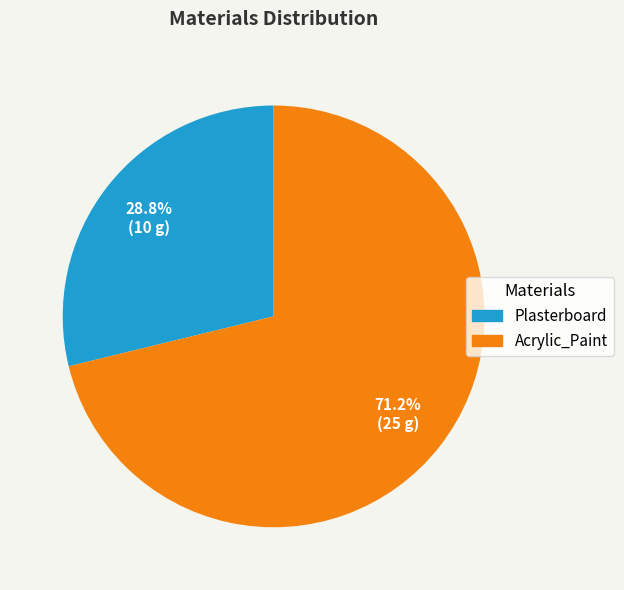

Does any single category account for the majority?

Yes